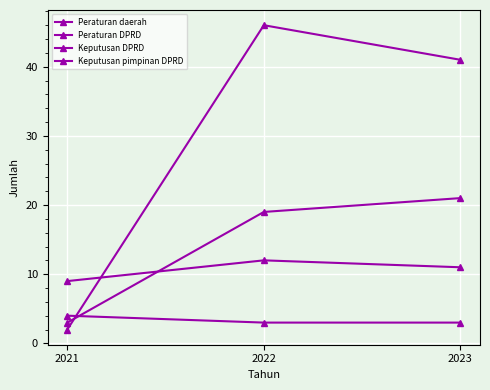

What is the average value of the Peraturan daerah series?

11